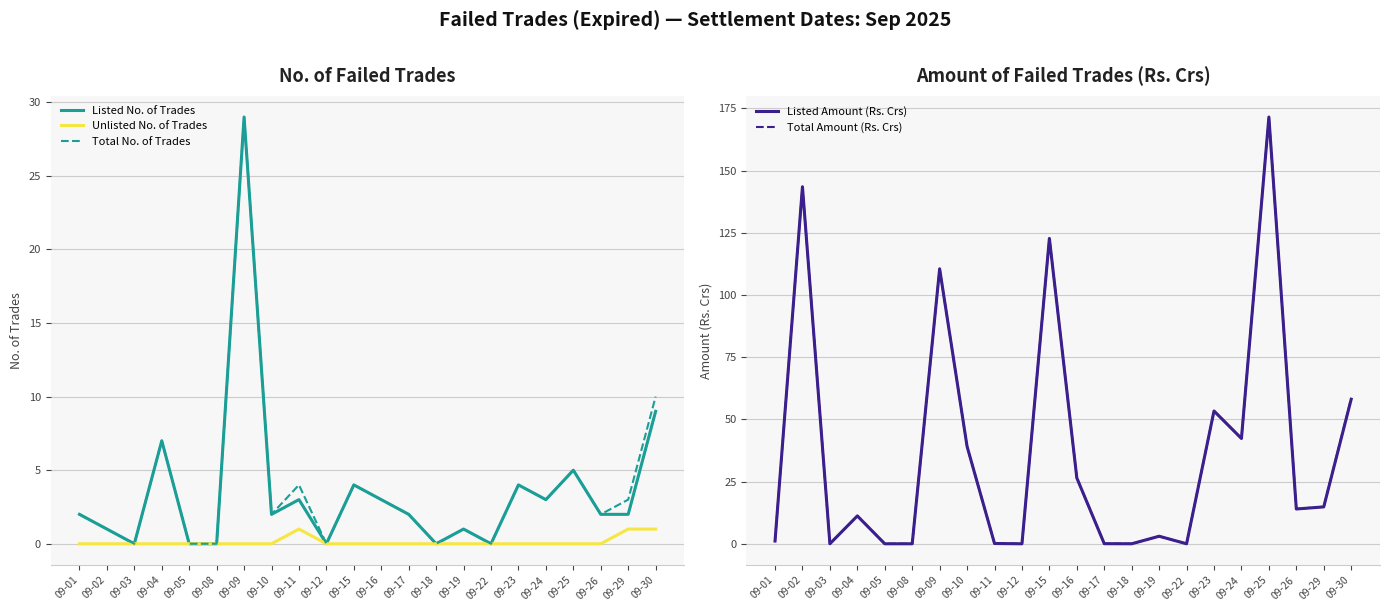

Reading right to left, what are all the values shown in this chart?

Listed No. of Trades: 9.0	2.0	2.0	5.0	3.0	4.0	0.0	1.0	0.0	2.0	3.0	4.0	0.0	3.0	2.0	29.0	0.0	0.0	7.0	0.0	1.0	2.0
Unlisted No. of Trades: 1.0	1.0	0.0	0.0	0.0	0.0	0.0	0.0	0.0	0.0	0.0	0.0	0.0	1.0	0.0	0.0	0.0	0.0	0.0	0.0	0.0	0.0
Total No. of Trades: 10.0	3.0	2.0	5.0	3.0	4.0	0.0	1.0	0.0	2.0	3.0	4.0	0.0	4.0	2.0	29.0	0.0	0.0	7.0	0.0	1.0	2.0
Listed Amount (Rs. Crs): 58.1	14.8	14.0	171.5	42.3	53.4	0.0	3.0	0.0	0.0	26.4	122.7	0.0	0.1	39.1	110.5	0.0	0.0	11.2	0.0	143.5	1.1
Total Amount (Rs. Crs): 58.4	14.9	14.0	171.5	42.3	53.4	0.0	3.0	0.0	0.0	26.4	122.7	0.0	0.1	39.1	110.5	0.0	0.0	11.2	0.0	143.5	1.1